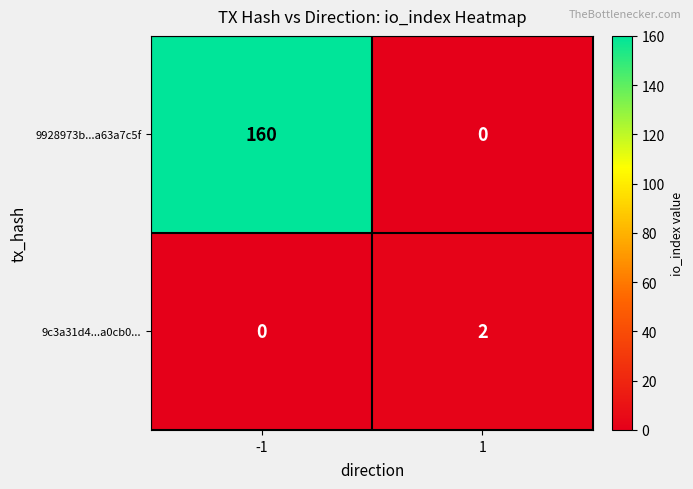

Rank the series by their average value, from lowest to highest.

9c3a31d4...a0cb0..., 9928973b...a63a7c5f